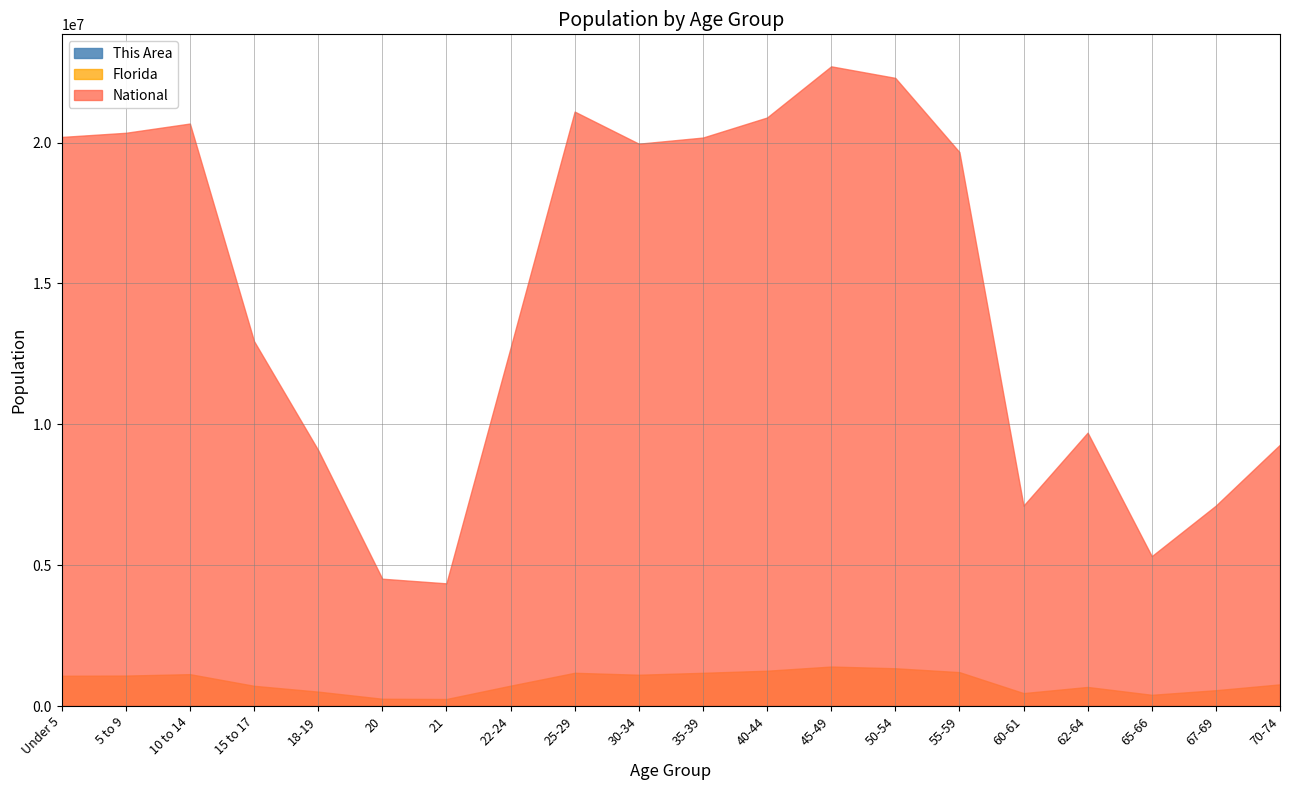

How many data points does each series have?

20